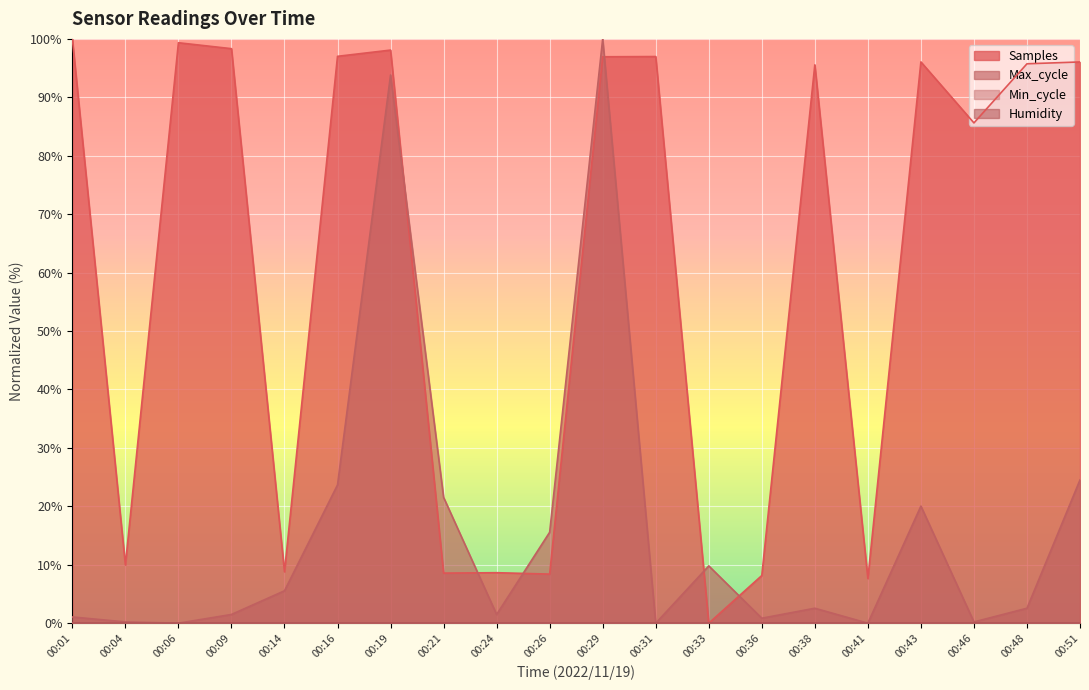

Reading left to right, list all the values displayed in this chart.

Samples: 00:01=100.0	00:04=10.0	00:06=99.3	00:09=98.3	00:14=8.8	00:16=97.0	00:19=98.1	00:21=8.6	00:24=8.6	00:26=8.4	00:29=96.9	00:31=97.0	00:33=0.0	00:36=8.2	00:38=95.6	00:41=7.7	00:43=96.1	00:46=85.6	00:48=95.7	00:51=96.1
Max_cycle: 00:01=1.1	00:04=0.2	00:06=0.0	00:09=1.5	00:14=5.5	00:16=23.7	00:19=93.8	00:21=21.5	00:24=1.5	00:26=15.6	00:29=100.0	00:31=0.0	00:33=9.8	00:36=0.9	00:38=2.6	00:41=0.0	00:43=20.0	00:46=0.2	00:48=2.6	00:51=24.5